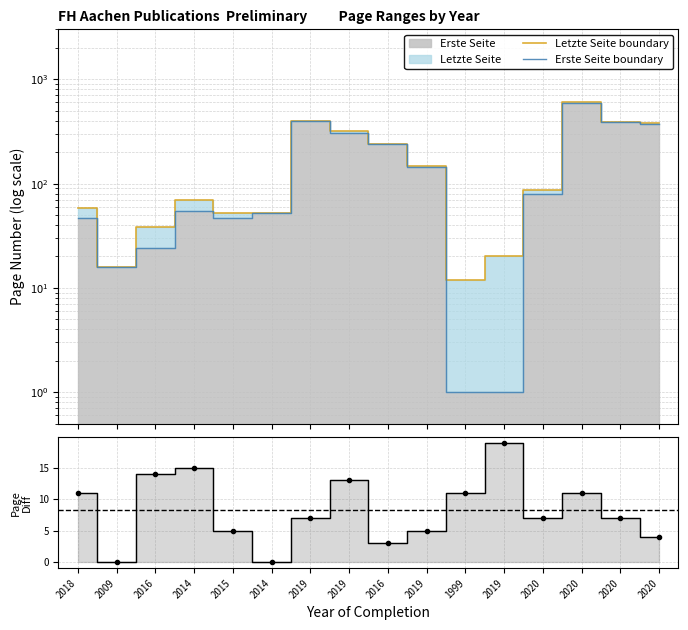

Does the chart display data point markers on the line(s)?

No